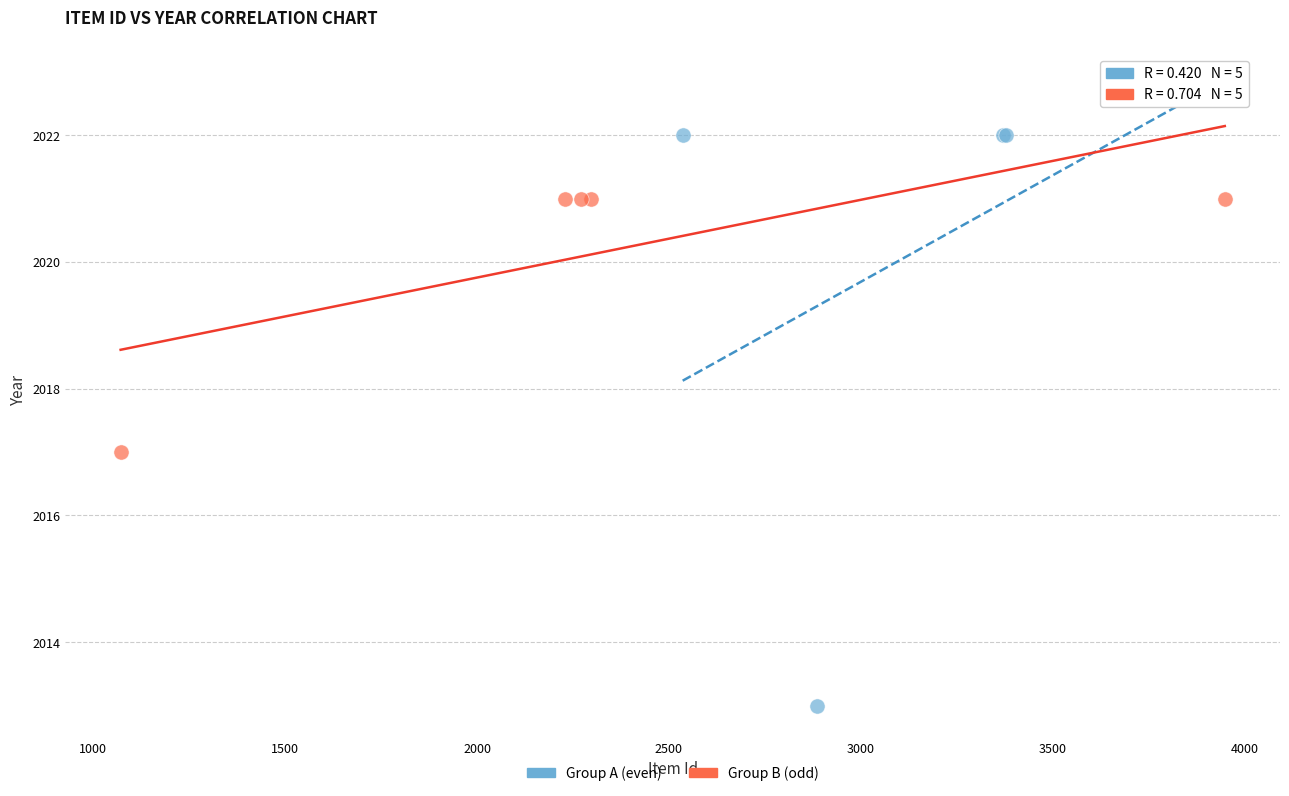

Which series contains the lowest Y value?

Group A (even)